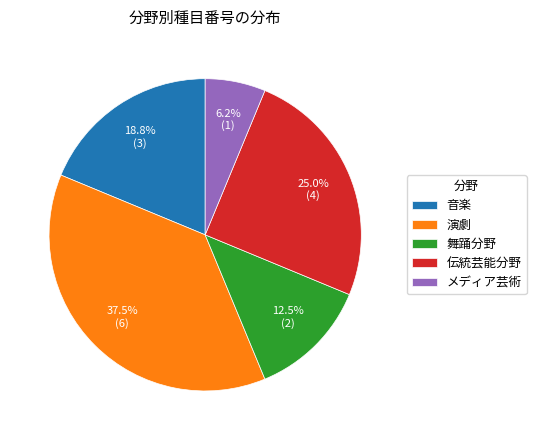

To the nearest percent, what portion does 伝統芸能分野 represent?

25%